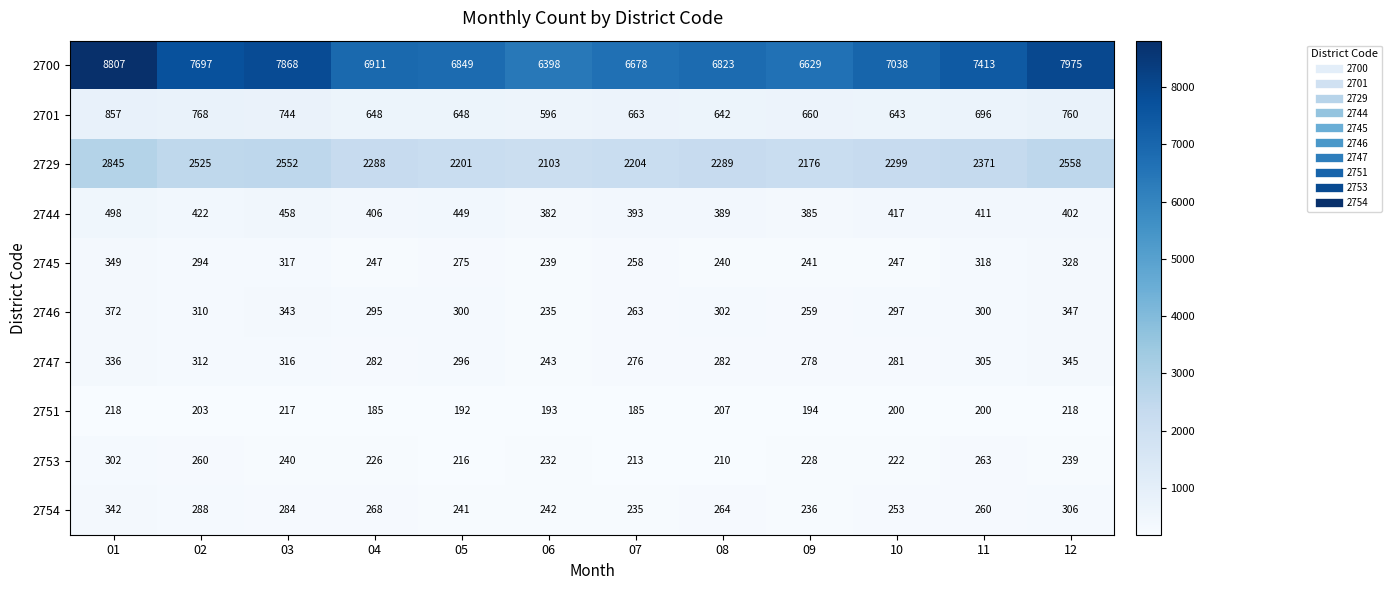

Rank the series at 07 from highest to lowest value.

2700, 2729, 2701, 2744, 2747, 2746, 2745, 2754, 2753, 2751